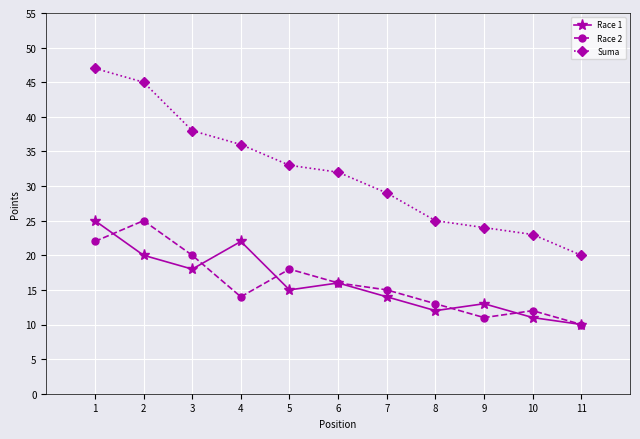

True or false: Race 2 and Suma cross at least once.

False